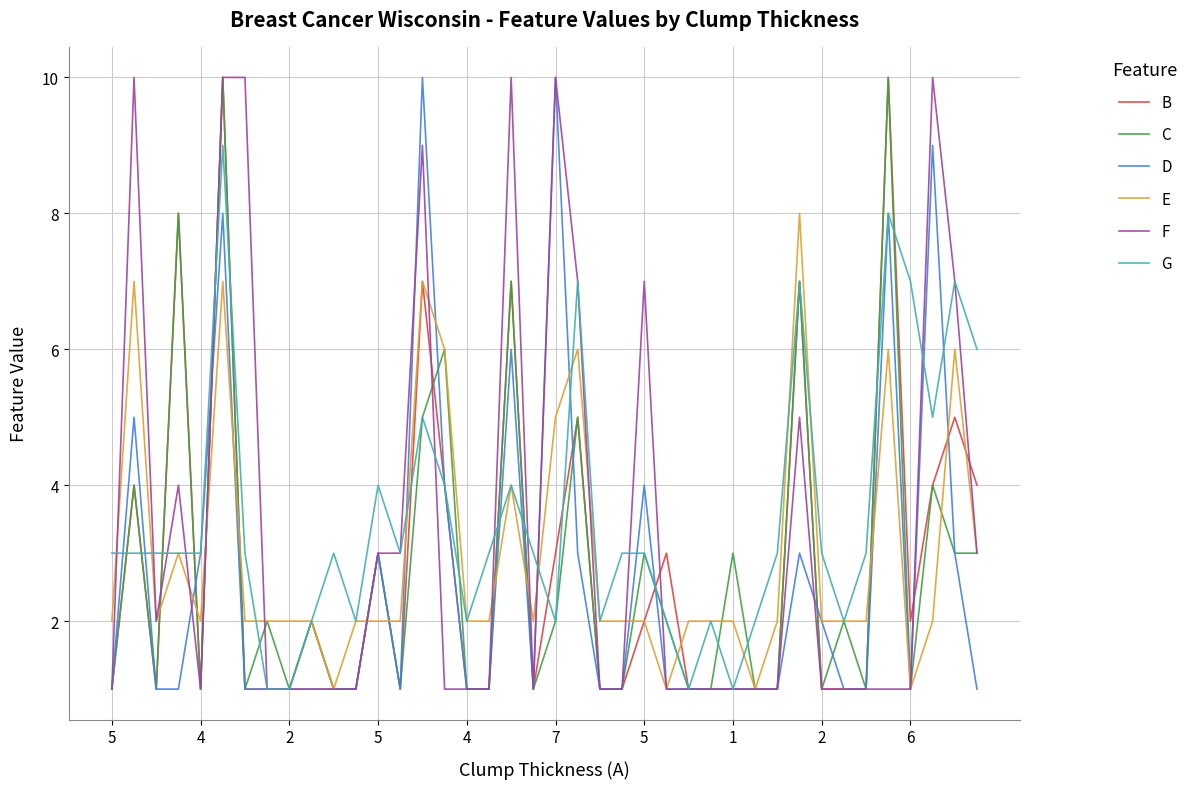

What is the maximum value shown in the chart?

10